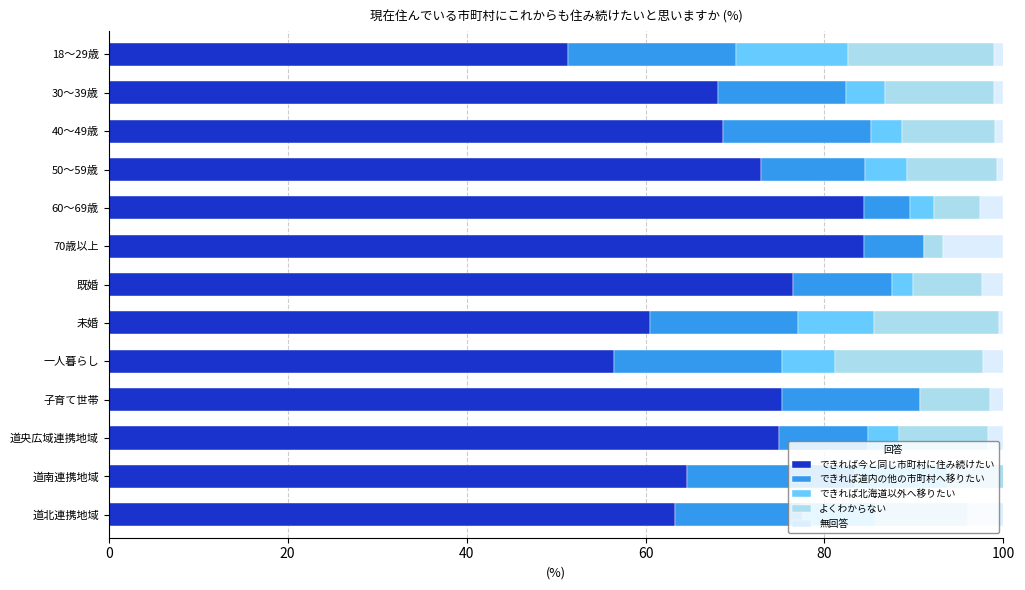

The value of できれば今と同じ市町村に住み続けたい at 道北連携地域 is 63.3. True or false?

True